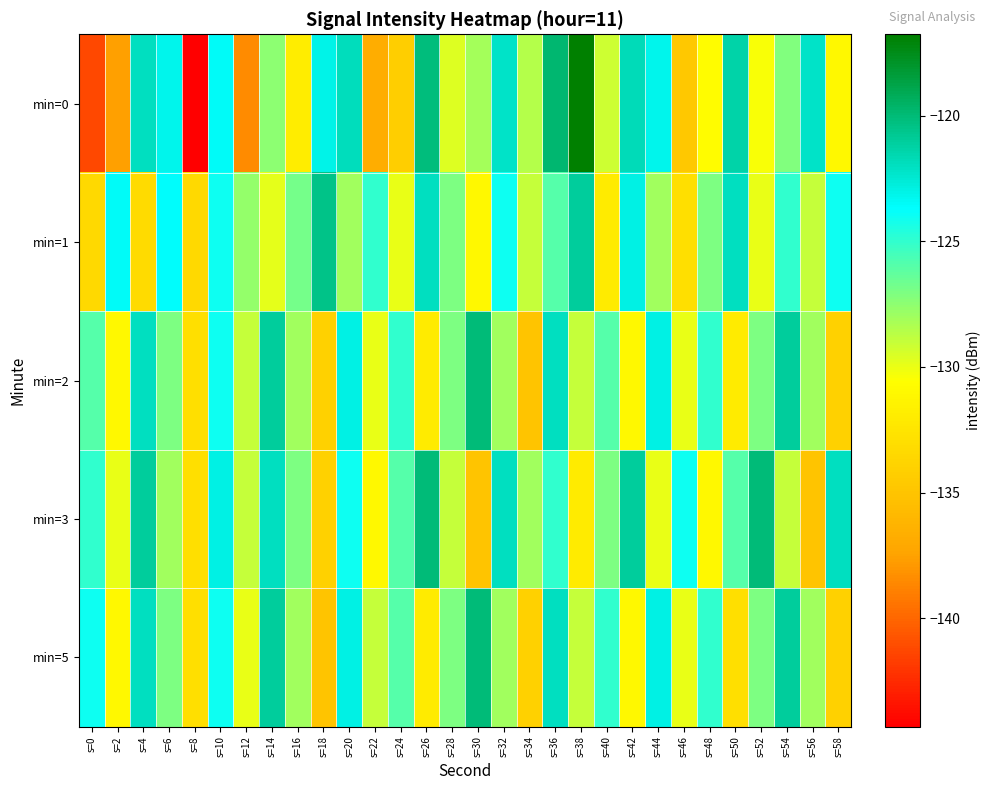

Reading right to left, transcribe all the data shown in this chart.

min=0: s=58=-131.0	s=56=-122.2	s=54=-127.2	s=52=-130.3	s=50=-121.4	s=48=-130.7	s=46=-134.7	s=44=-123.2	s=42=-121.8	s=40=-129.2	s=38=-116.8	s=36=-119.8	s=34=-128.5	s=32=-122.2	s=30=-128.2	s=28=-129.7	s=26=-120.2	s=24=-134.3	s=22=-136.7	s=20=-121.9	s=18=-123.1	s=16=-131.9	s=14=-127.5	s=12=-138.4	s=10=-123.5	s=8=-144.3	s=6=-123.2	s=4=-122.0	s=2=-137.6	s=0=-141.3
min=1: s=58=-124.0	s=56=-129.0	s=54=-125.0	s=52=-130.0	s=50=-122.0	s=48=-127.0	s=46=-133.0	s=44=-128.0	s=42=-123.0	s=40=-132.0	s=38=-121.0	s=36=-126.0	s=34=-129.0	s=32=-124.0	s=30=-131.0	s=28=-127.0	s=26=-122.0	s=24=-130.0	s=22=-125.0	s=20=-128.0	s=18=-120.5	s=16=-126.9	s=14=-129.8	s=12=-127.7	s=10=-124.0	s=8=-133.4	s=6=-123.7	s=4=-133.3	s=2=-123.5	s=0=-133.4
min=2: s=58=-134.0	s=56=-128.0	s=54=-121.0	s=52=-127.0	s=50=-132.0	s=48=-125.0	s=46=-130.0	s=44=-123.0	s=42=-131.0	s=40=-126.0	s=38=-129.0	s=36=-122.0	s=34=-135.0	s=32=-128.0	s=30=-120.0	s=28=-127.0	s=26=-132.0	s=24=-125.0	s=22=-130.0	s=20=-123.0	s=18=-134.0	s=16=-128.0	s=14=-121.0	s=12=-129.0	s=10=-124.0	s=8=-133.0	s=6=-127.0	s=4=-122.0	s=2=-131.0	s=0=-126.0
min=3: s=58=-122.0	s=56=-135.0	s=54=-129.0	s=52=-120.0	s=50=-126.0	s=48=-131.0	s=46=-124.0	s=44=-130.0	s=42=-121.0	s=40=-127.0	s=38=-132.0	s=36=-125.0	s=34=-128.0	s=32=-122.0	s=30=-135.0	s=28=-129.0	s=26=-120.0	s=24=-126.0	s=22=-131.0	s=20=-124.0	s=18=-134.0	s=16=-127.0	s=14=-122.0	s=12=-129.0	s=10=-123.0	s=8=-133.0	s=6=-128.0	s=4=-121.0	s=2=-130.0	s=0=-125.0
min=5: s=58=-134.0	s=56=-128.0	s=54=-121.0	s=52=-127.0	s=50=-133.0	s=48=-125.0	s=46=-130.0	s=44=-123.0	s=42=-131.0	s=40=-125.0	s=38=-129.0	s=36=-122.0	s=34=-134.0	s=32=-128.0	s=30=-120.0	s=28=-127.0	s=26=-132.0	s=24=-126.0	s=22=-129.0	s=20=-123.0	s=18=-135.0	s=16=-128.0	s=14=-121.0	s=12=-130.0	s=10=-124.0	s=8=-133.0	s=6=-127.0	s=4=-122.0	s=2=-131.0	s=0=-124.0